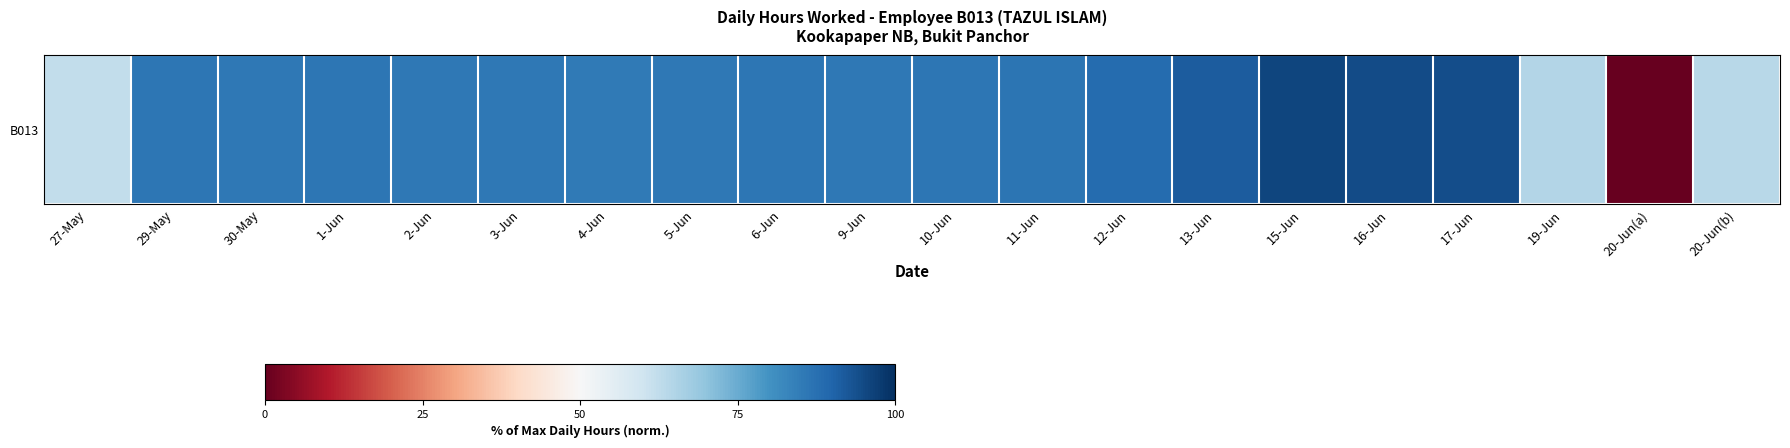

What is the change in value from 10-Jun to 19-Jun?

-21.6